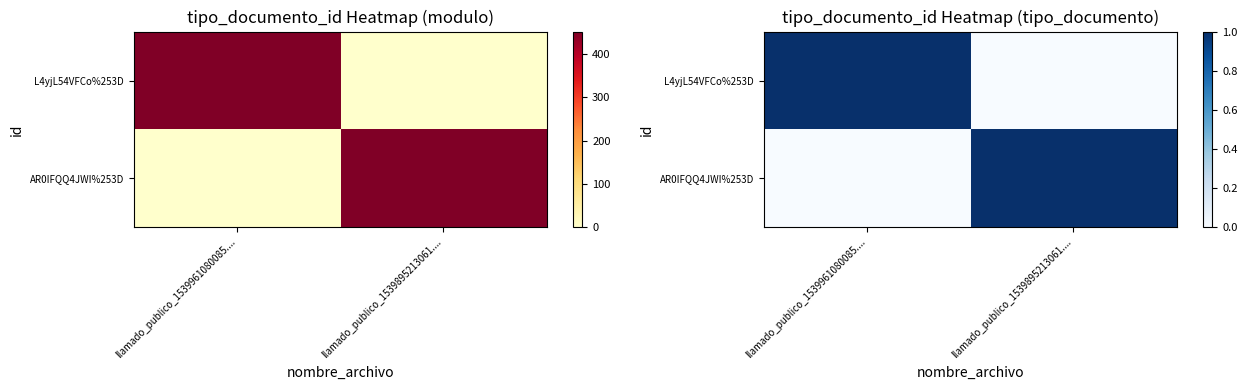

What is the sum of the AR0IFQQ4JWI%253D values at llamado_publico_1539961080085.... and llamado_publico_1539895213061....?

1